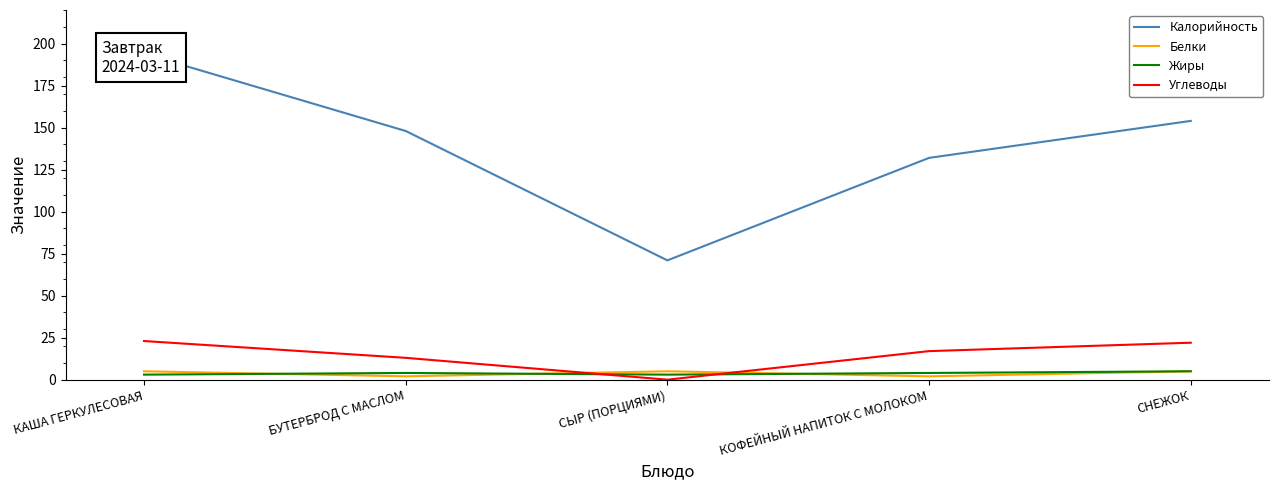

At which category is the sum across all series the highest?

КАША ГЕРКУЛЕСОВАЯ